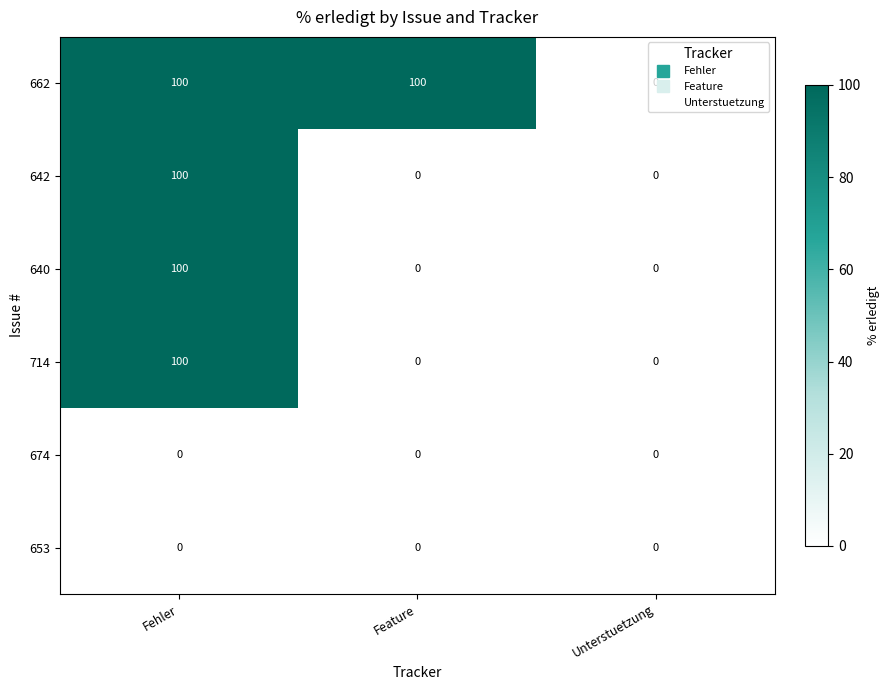

What is the total value across all series at Feature?

100